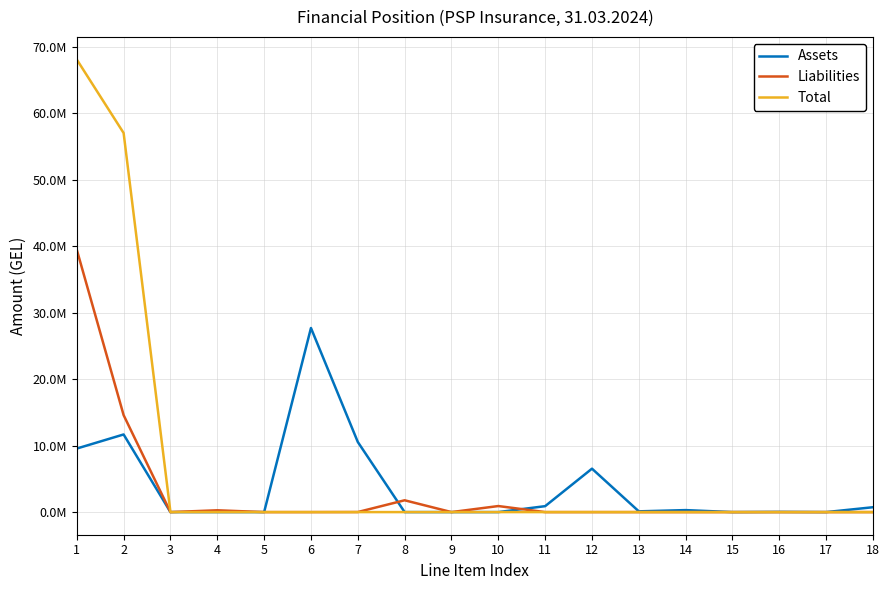

Which series has the widest spread of values?

Total